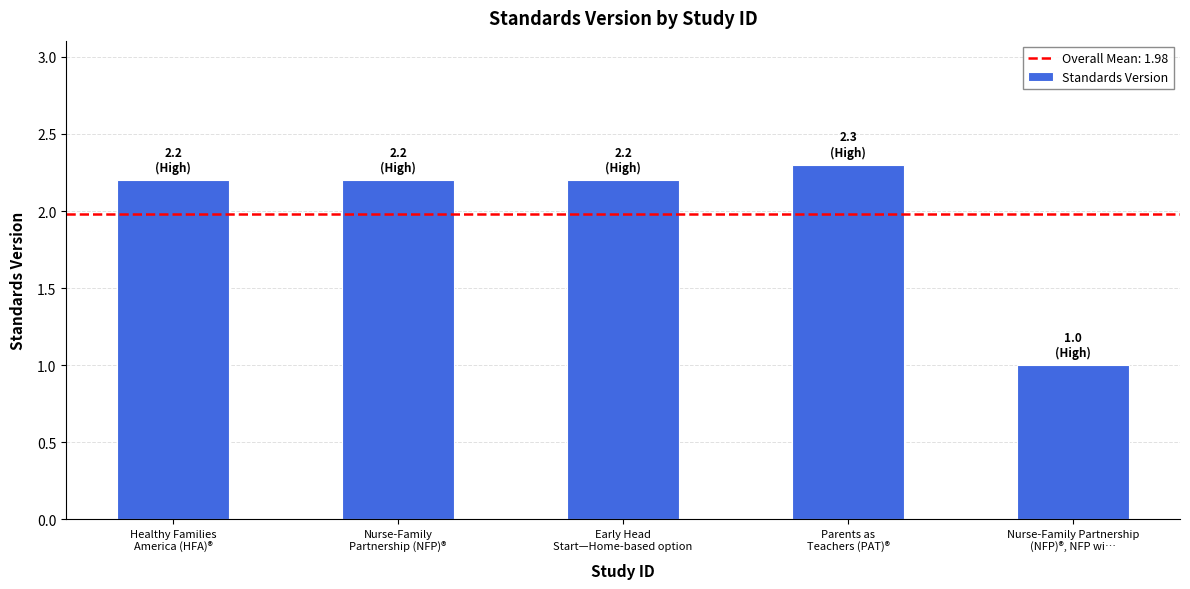

The chart shows a value of 0.7 at Nurse-Family Partnership
(NFP)®, NFP wi…. True or false?

False